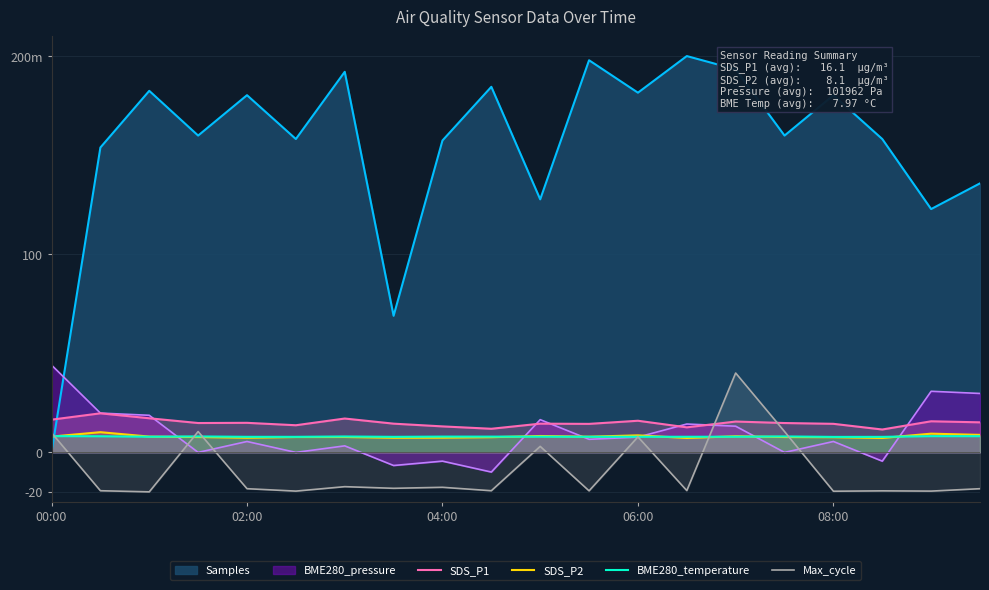

In SDS_P2, how many points are lower than both neighbors (excluding endpoints)?

5